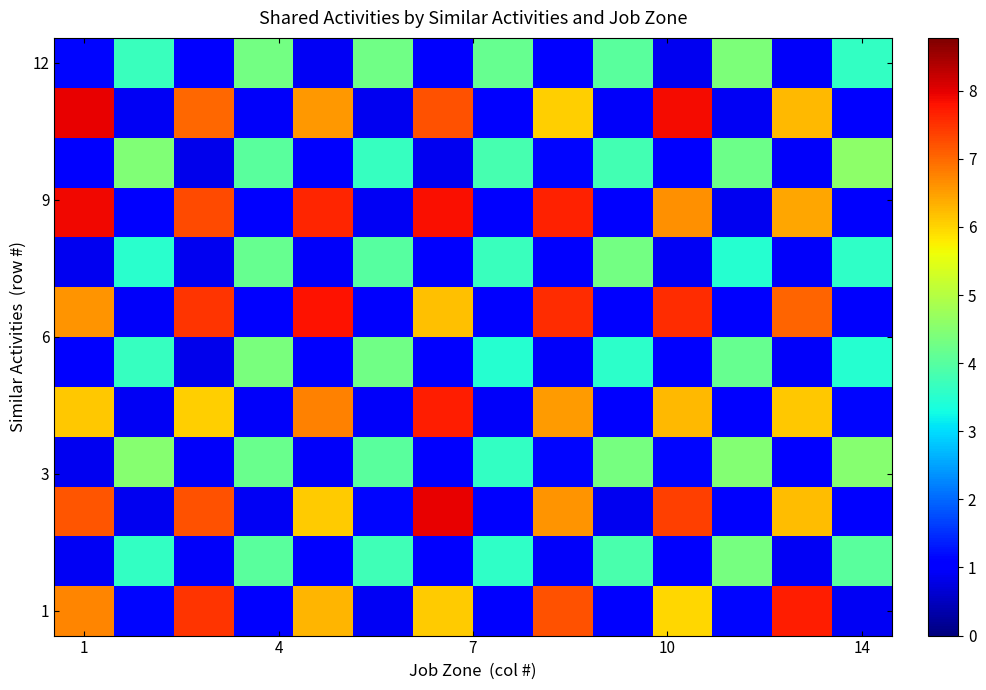

Count the number of data series in this chart.

12